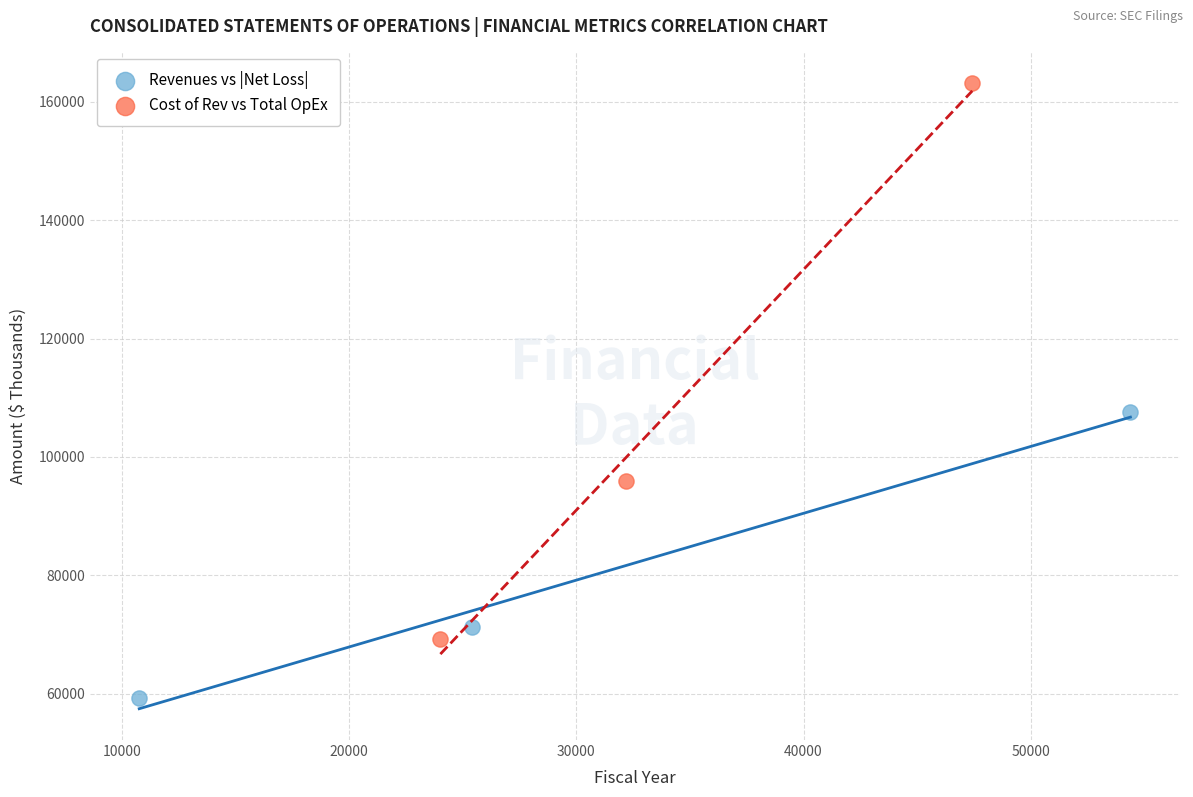

Which series reaches the maximum Y coordinate?

Cost of Rev vs Total OpEx